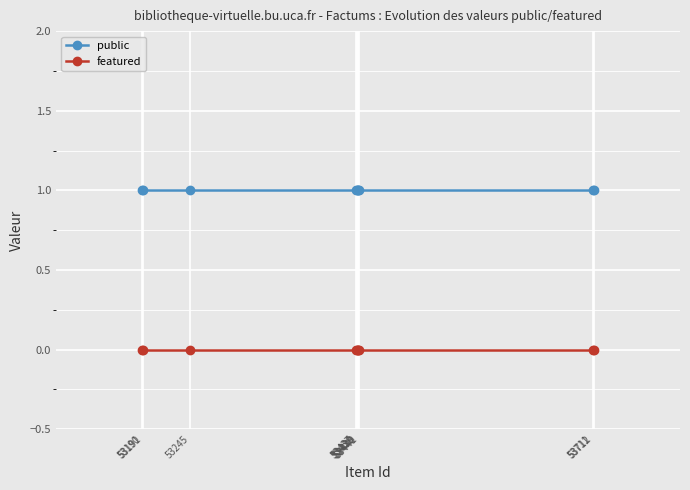

True or false: public and featured intersect in this chart.

False